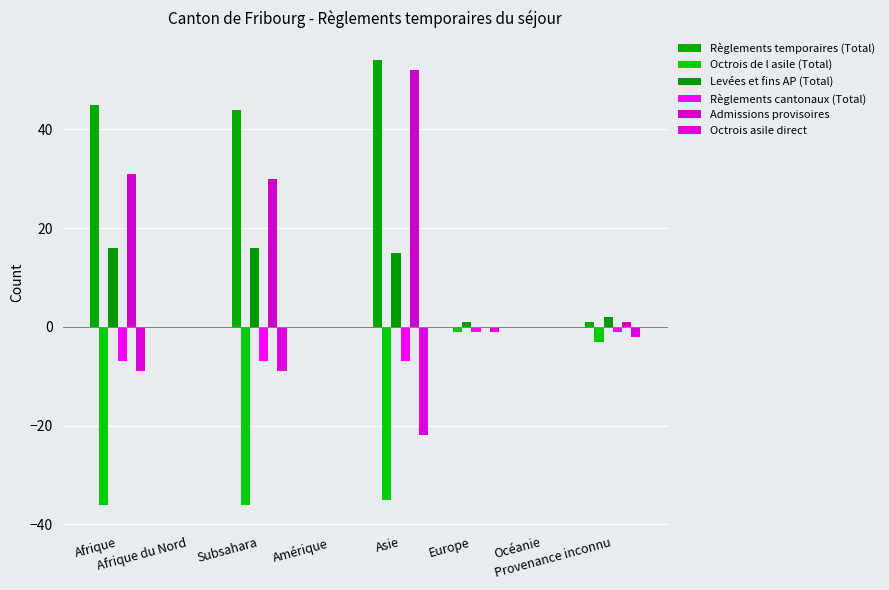

How many groups of bars are there?

8